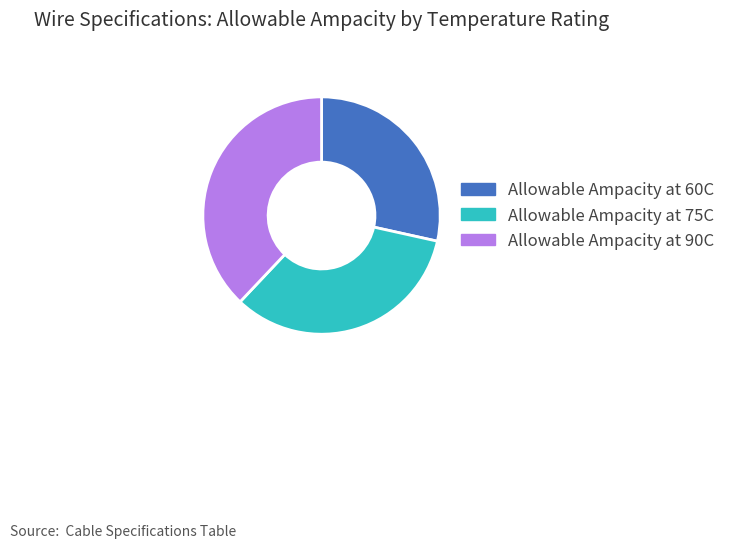

Is it true that Allowable Ampacity at 75C is 34% of the pie?

True